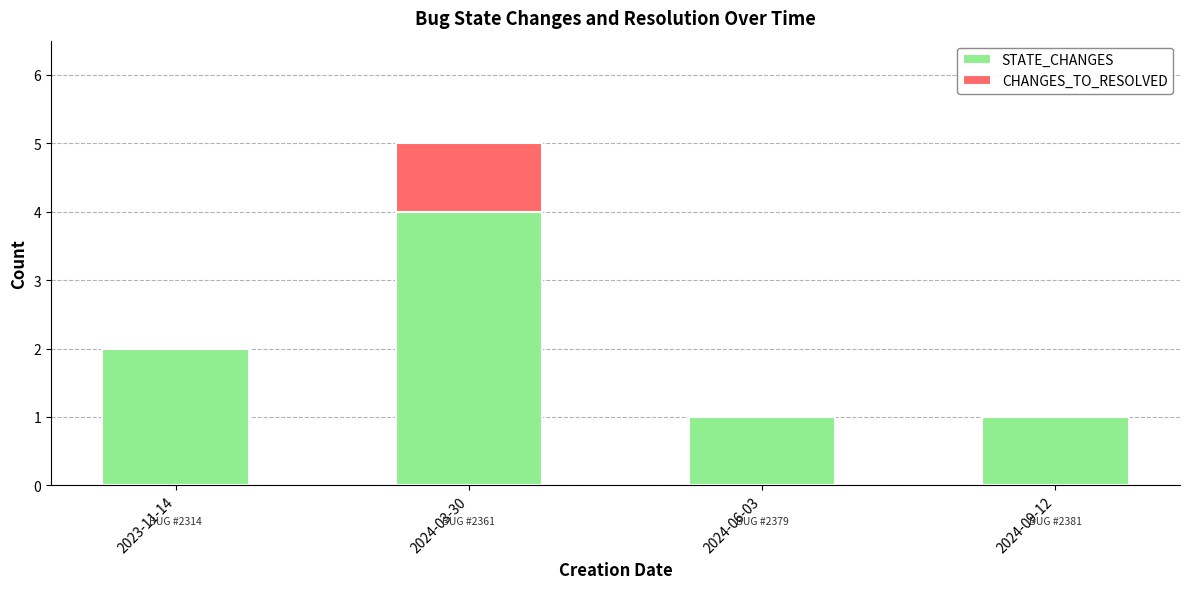

What is the sum of the STATE_CHANGES values at 2024-09-12 and 2023-11-14?

3